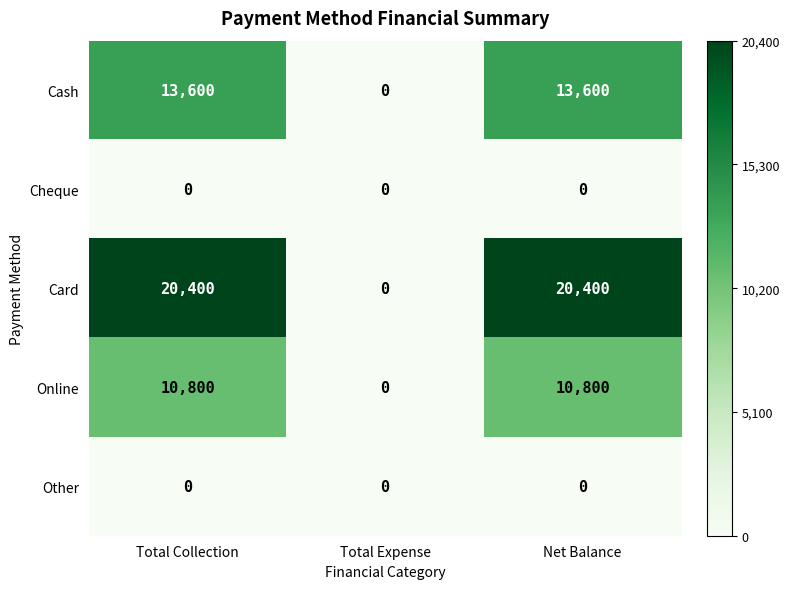

What value does the Online series have at Net Balance, to the nearest 50?

10800